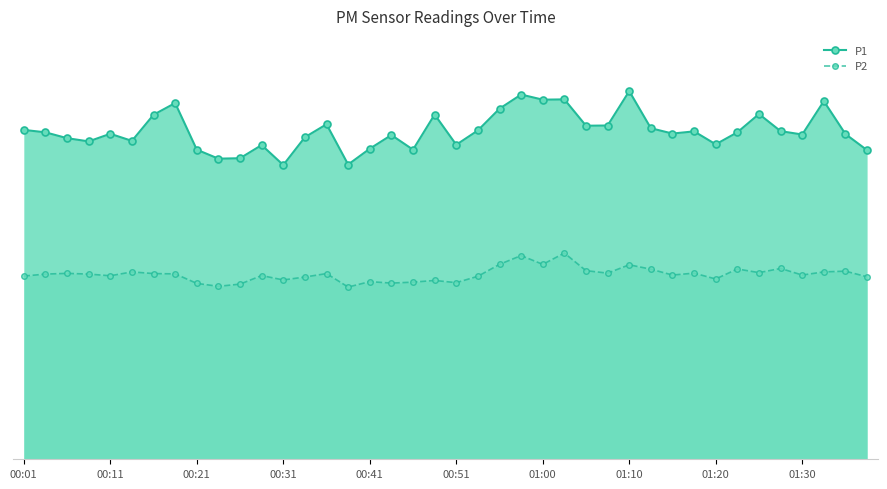

What is the value of the P2 point at the 37th from the left?

25.2